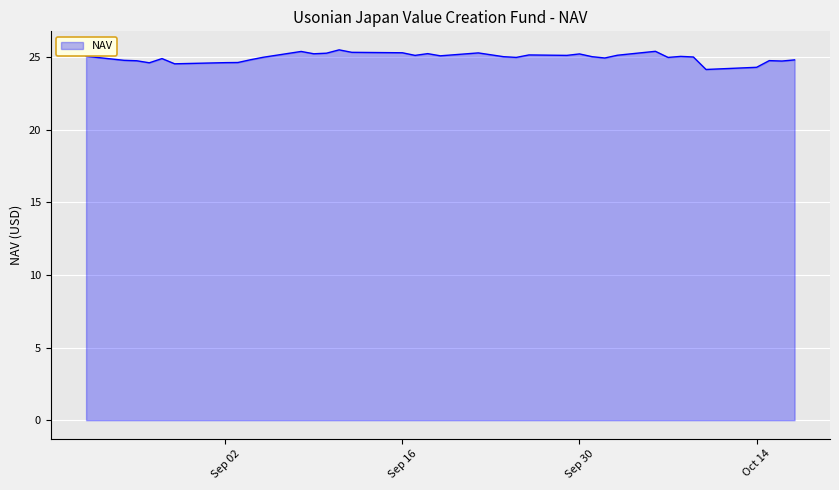

What is the average value?

25.0